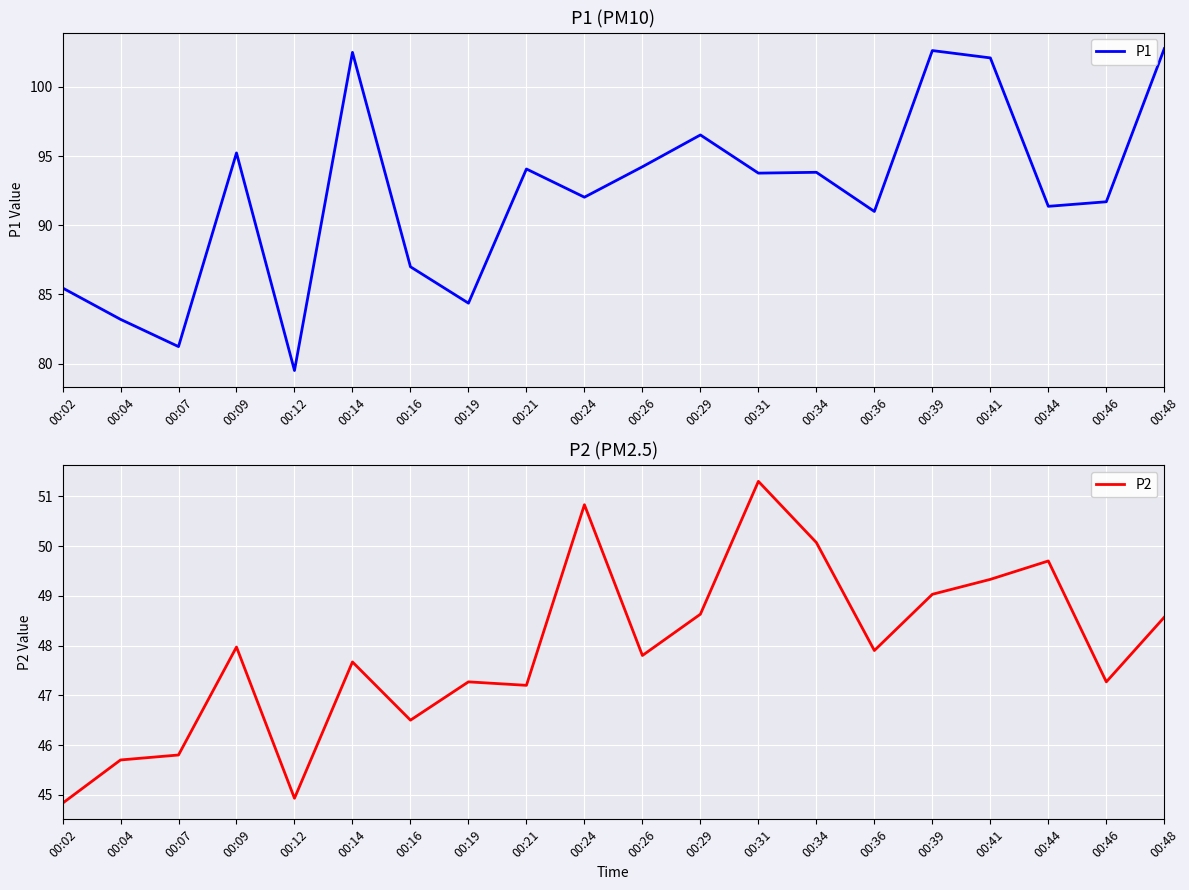

Rank the series at 00:07 from highest to lowest value.

P1, P2